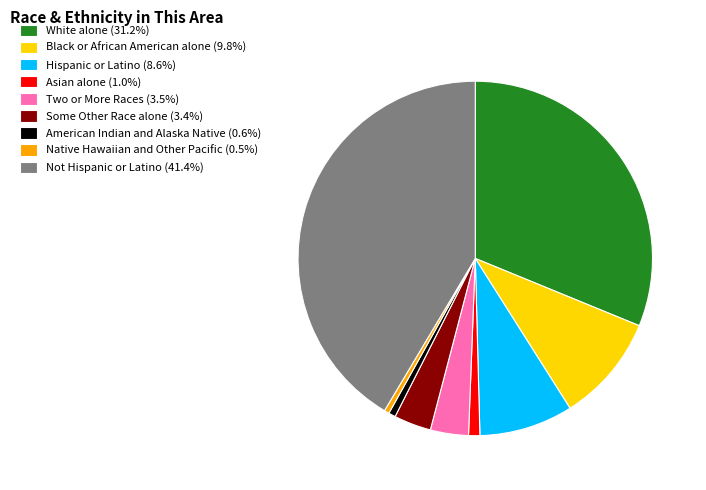

Combined, do Hispanic or Latino (8.6%) and Some Other Race alone (3.4%) account for over 50%?

No